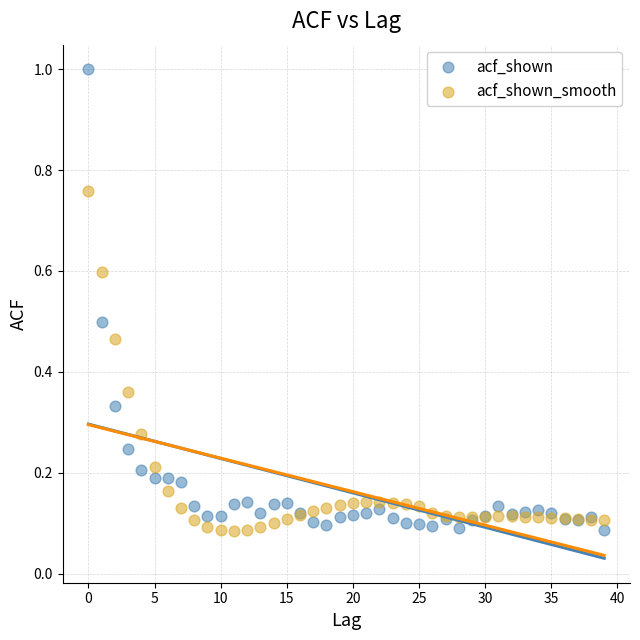

What are all the series names shown in the legend?

acf_shown, acf_shown_smooth